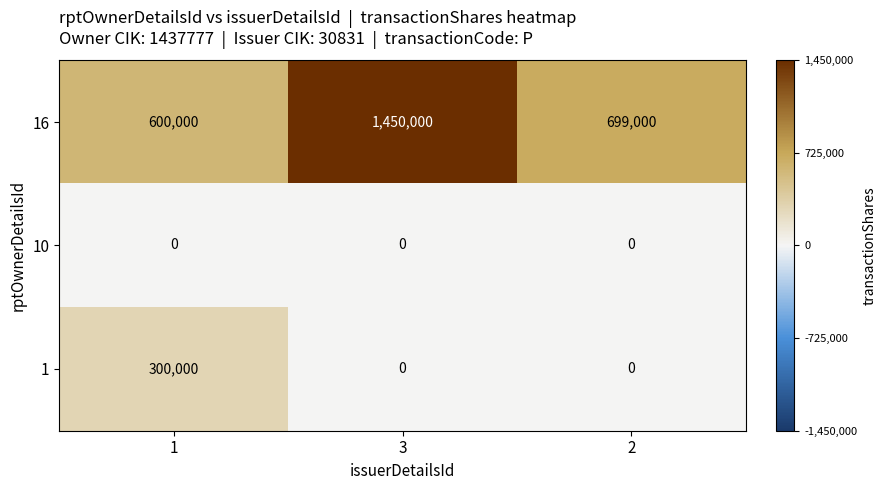

Which series has the largest total across all categories?

16